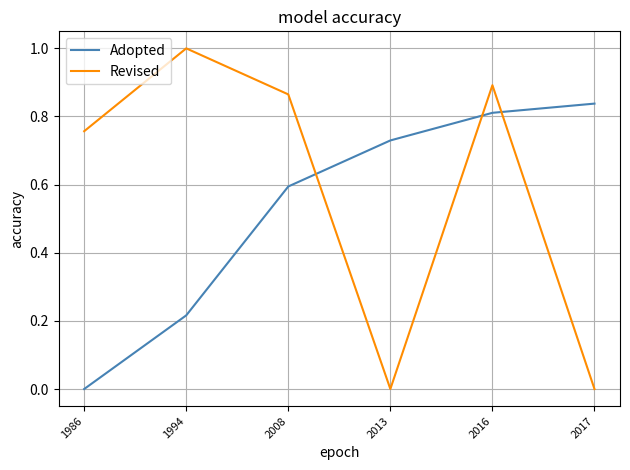

Rank the series at 2016 from highest to lowest value.

Revised, Adopted